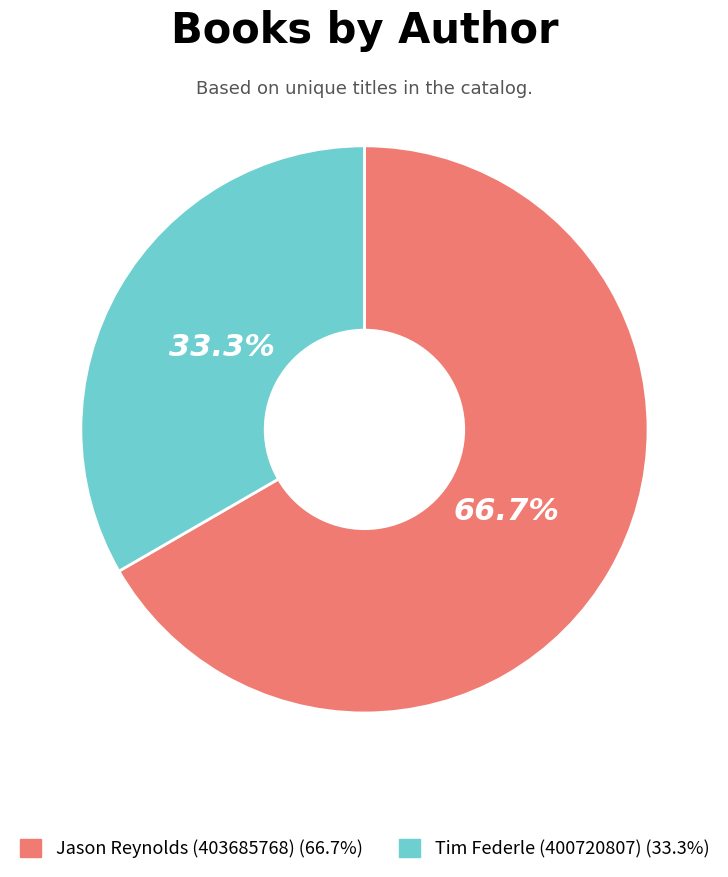

To the nearest percent, what is the difference between the largest and smallest slice percentages?

33%